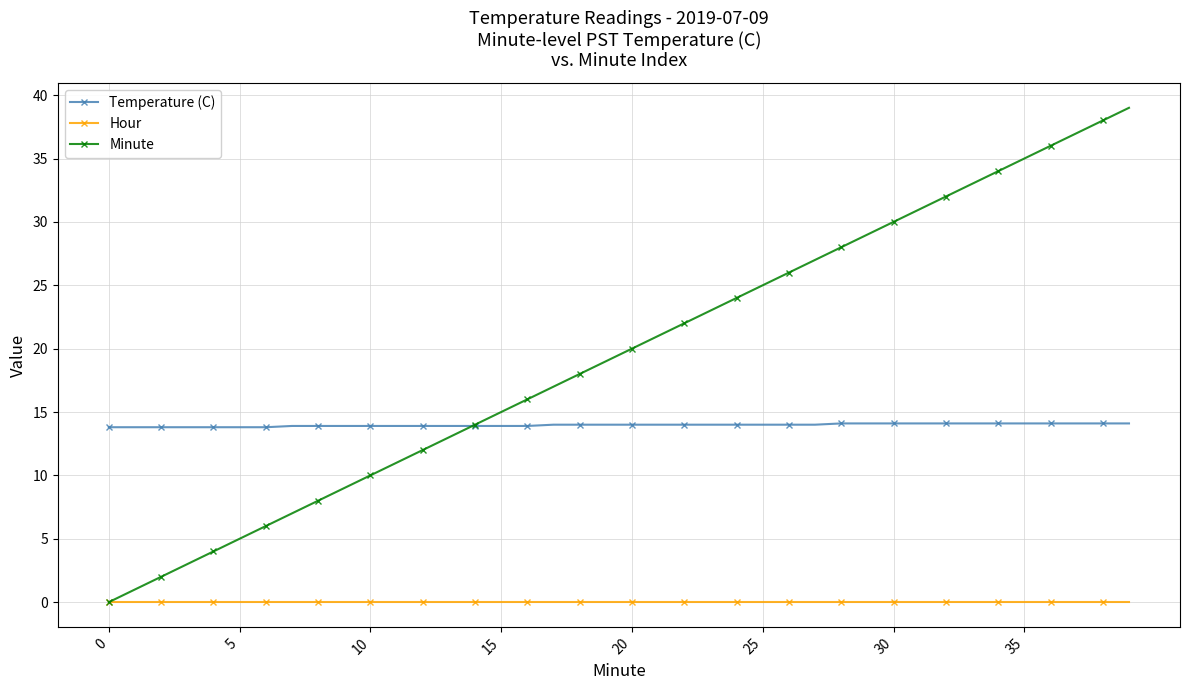

How many data points does each series have?

40